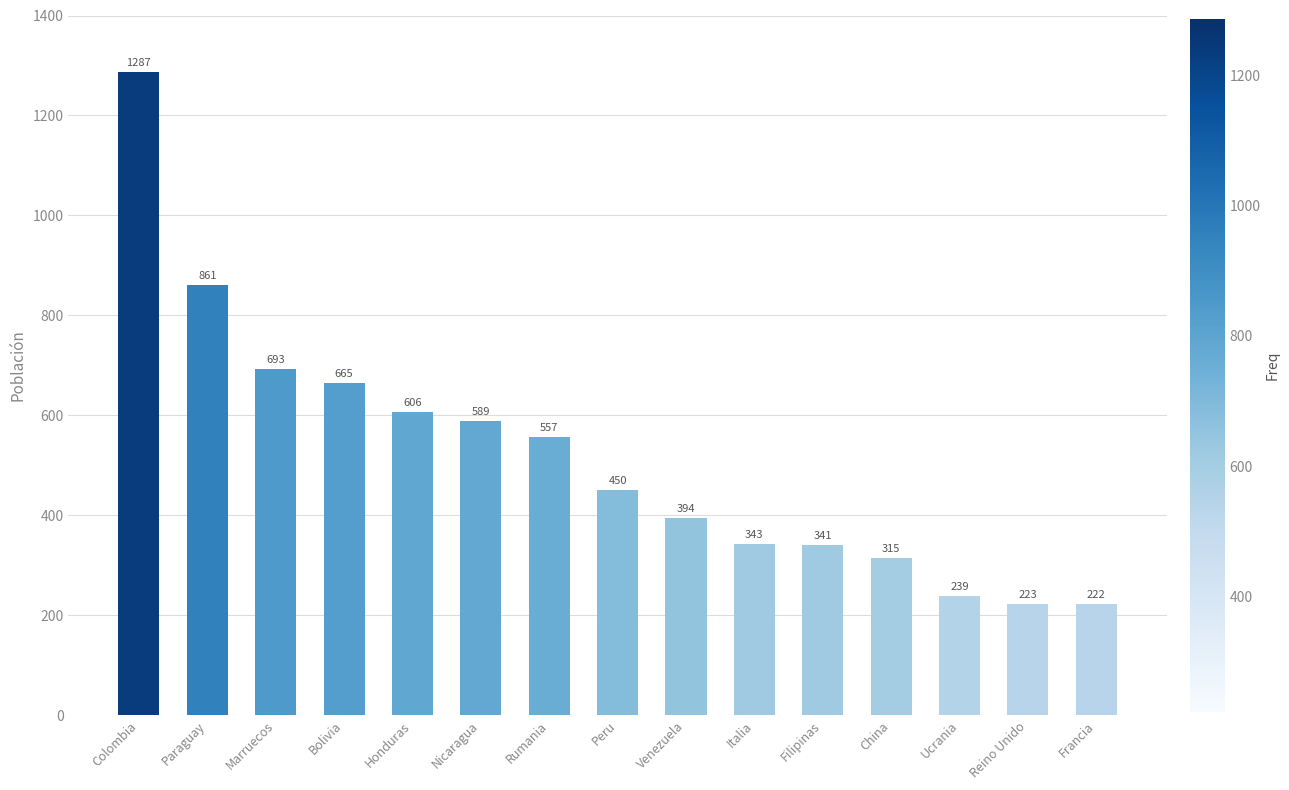

List the labels in order of value, largest first.

Colombia, Paraguay, Marruecos, Bolivia, Honduras, Nicaragua, Rumania, Peru, Venezuela, Italia, Filipinas, China, Ucrania, Reino Unido, Francia